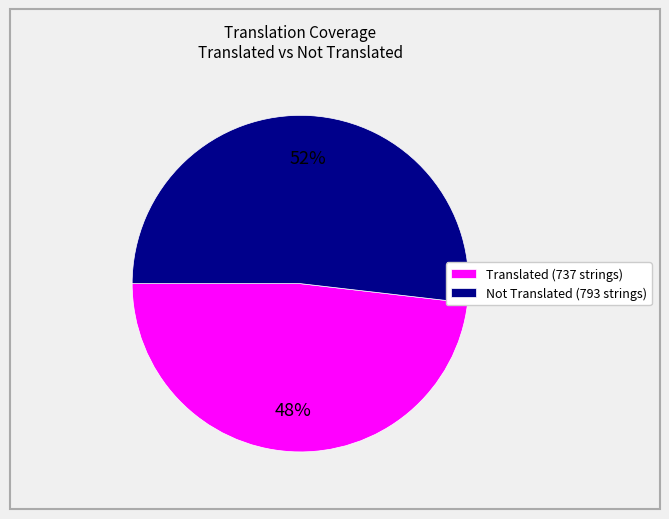

Is it true that Not Translated (793 strings) is 63% of the pie?

False